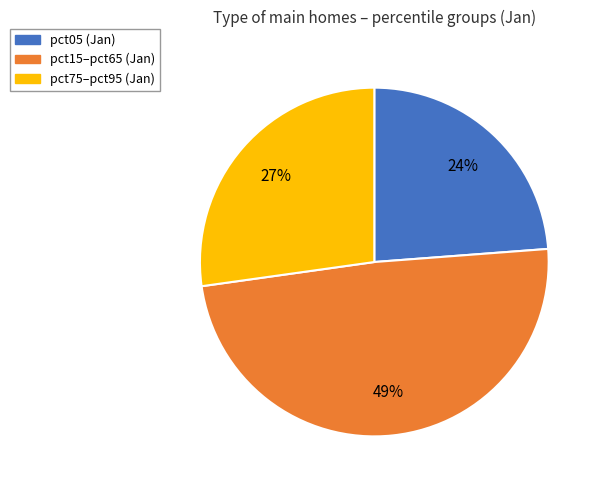

To the nearest percent, what is the average slice percentage?

33%